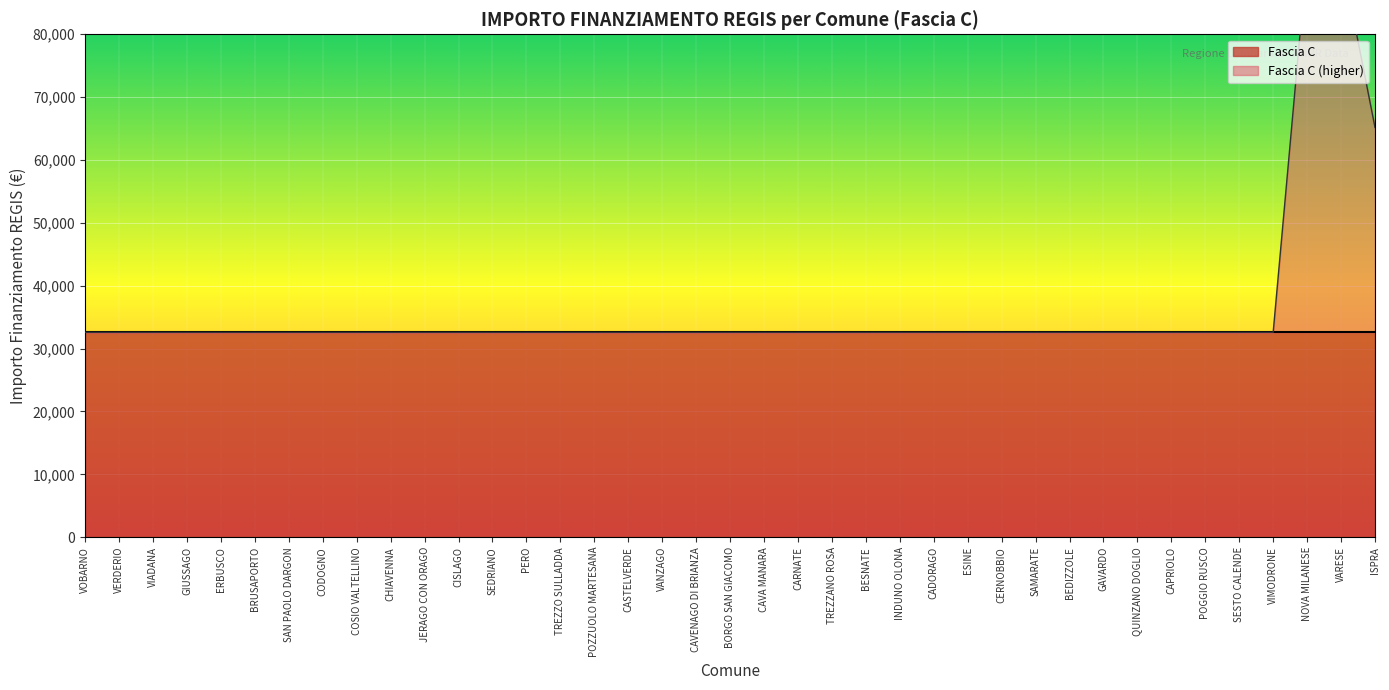

What is the label of the 28th point from the right?

CISLAGO